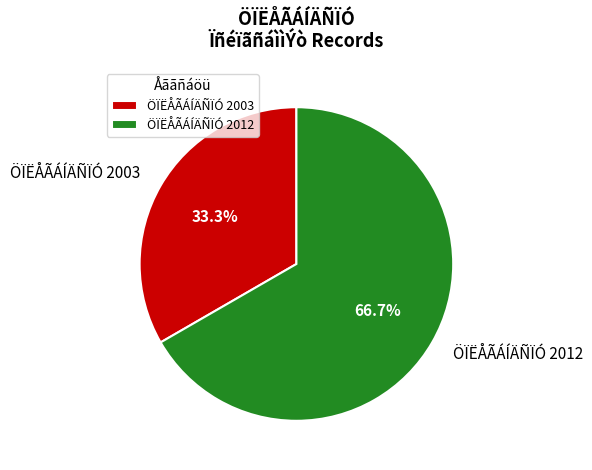

Rank the categories by value from highest to lowest.

ÖÏËÅÃÁÍÄÑÏÓ 2012, ÖÏËÅÃÁÍÄÑÏÓ 2003